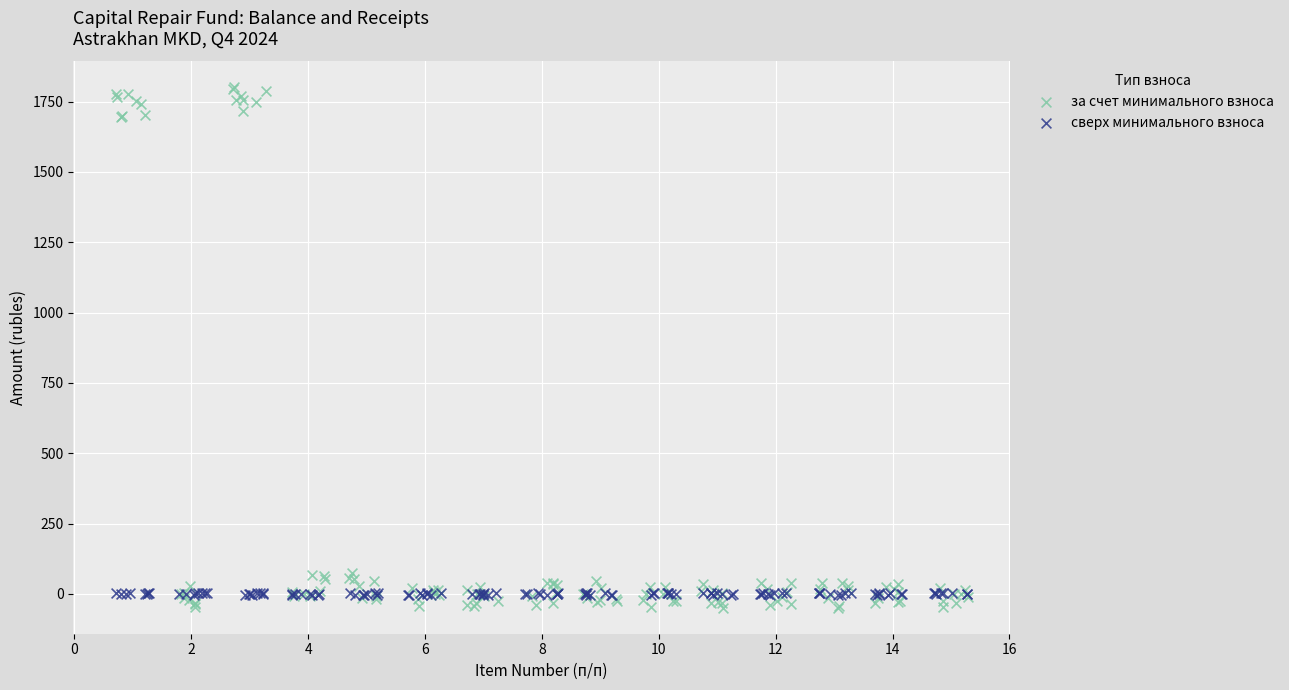

Which series contains the highest Y value?

за счет минимального взноса